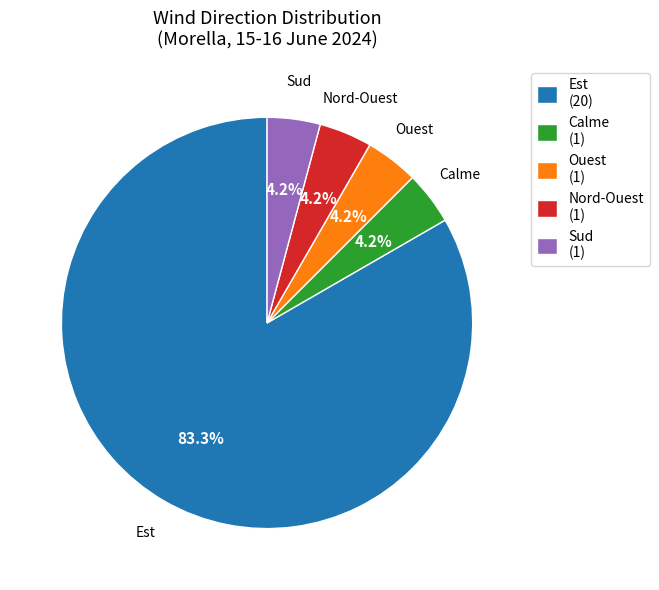

What is the majority slice?

Est (20)